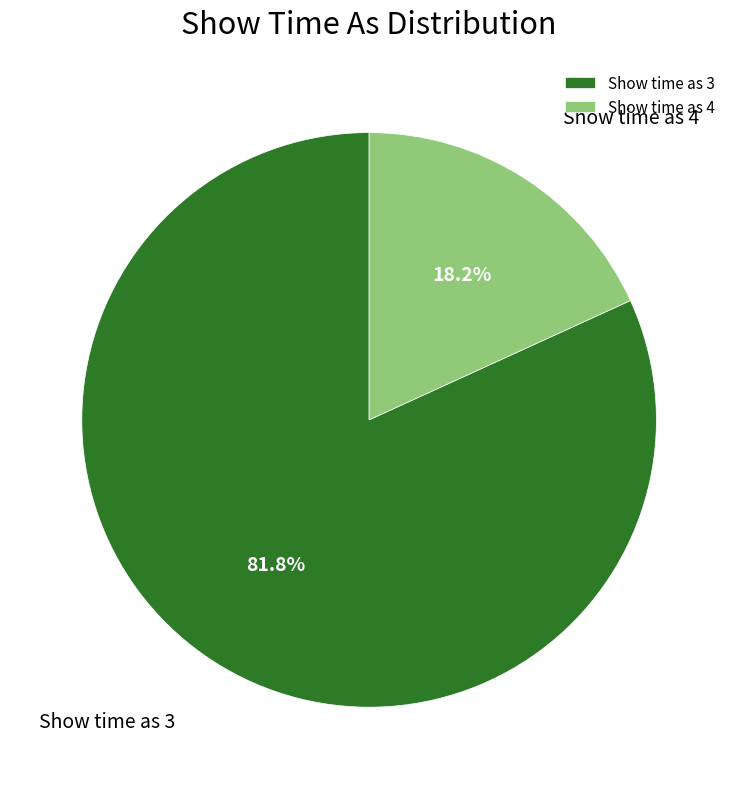

Does any single category account for the majority?

Yes